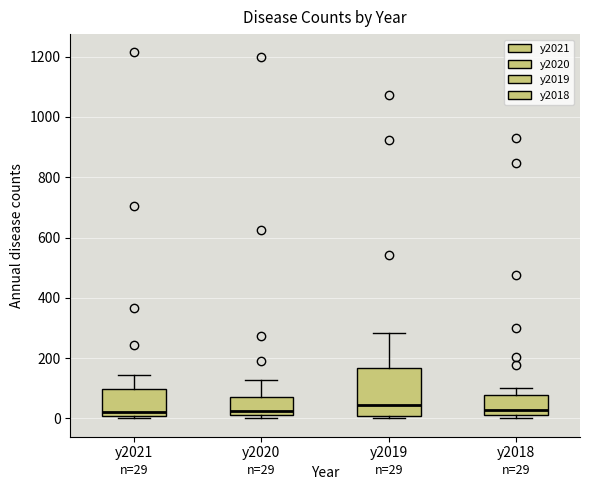

Comparing the boxes themselves (not the whiskers), which one is the tallest?

y2019